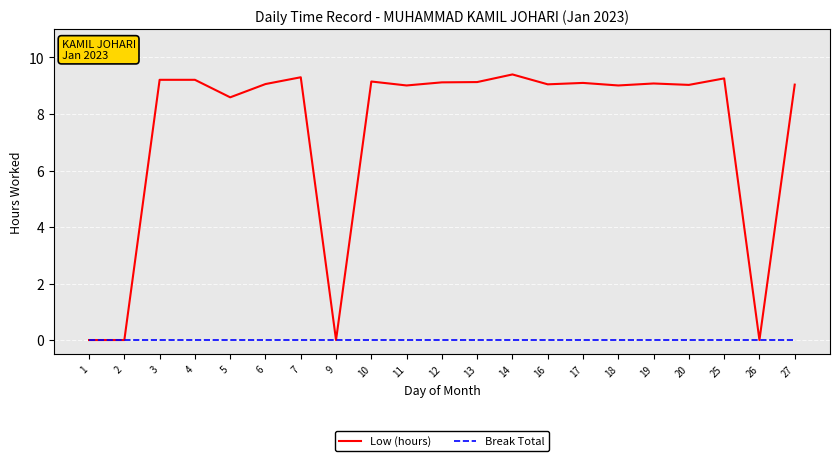

The value of Low (hours) at 13 is 9.1. True or false?

True